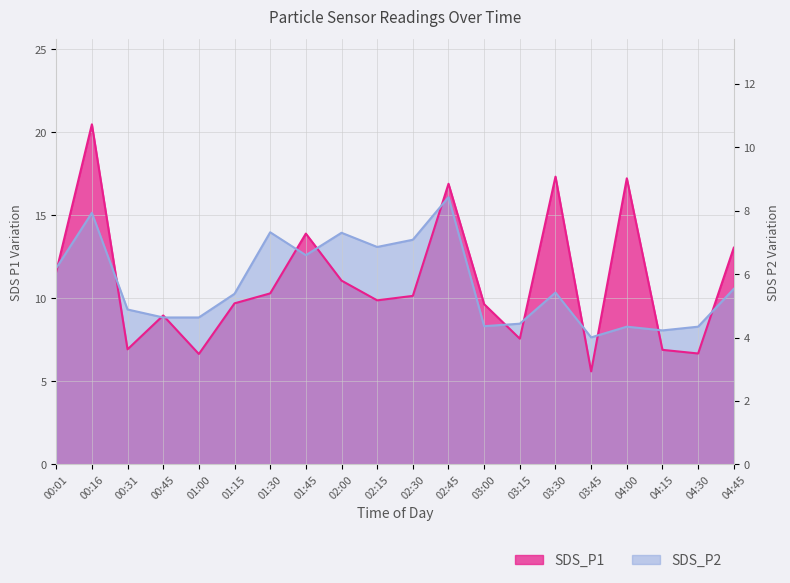

At which category does the chart reach its peak across all series?

00:16